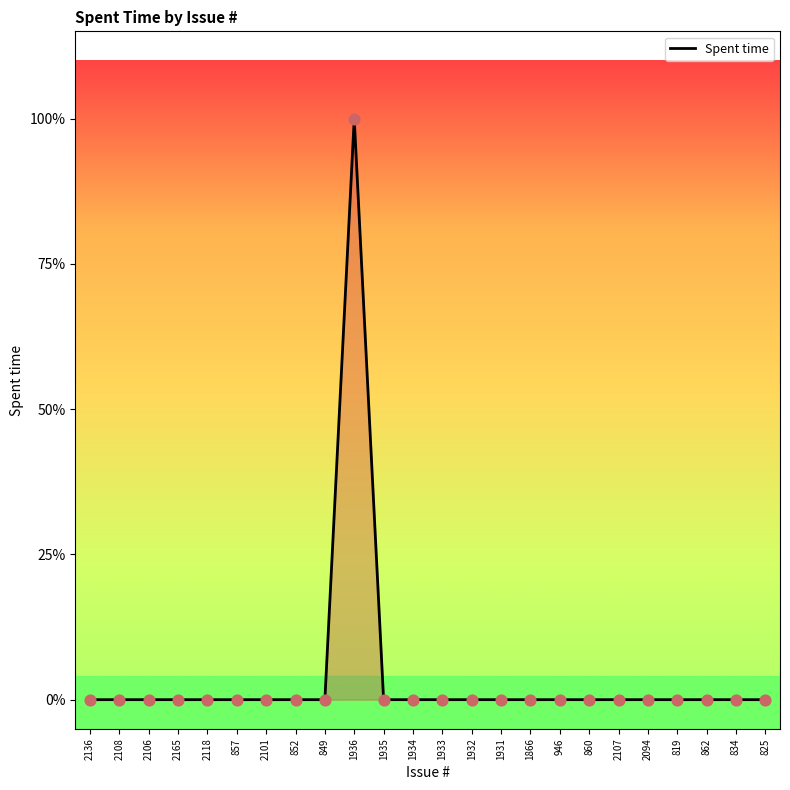

What is the change in value from 1936 to 862?

-1